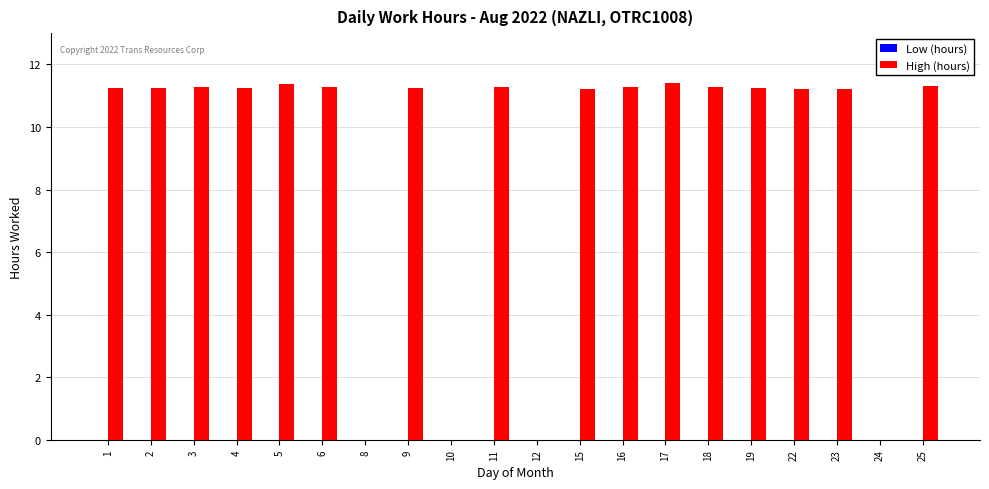

What is the maximum value shown in the chart?

11.4